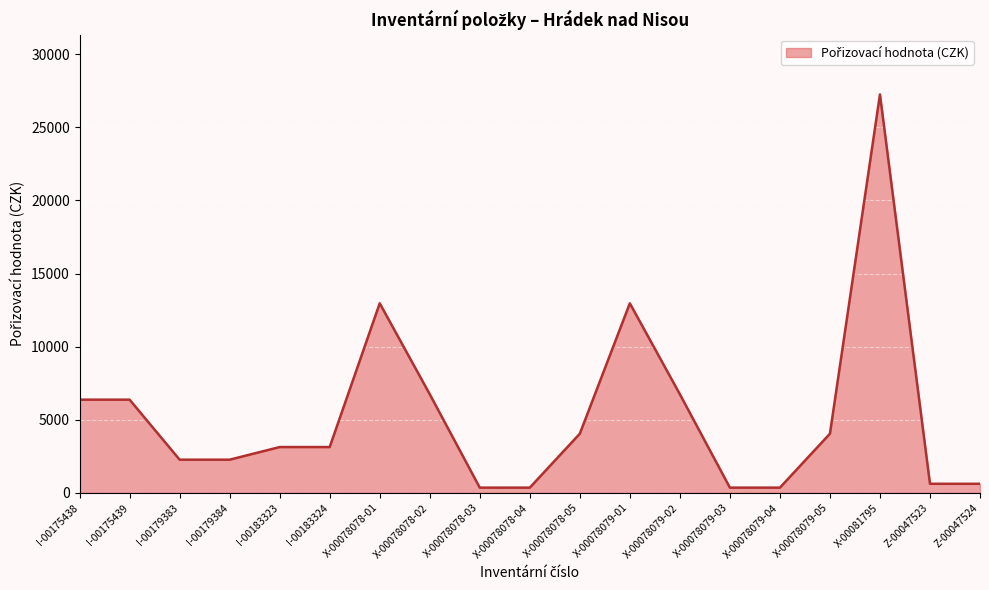

Read the value at I-00183323.

3133